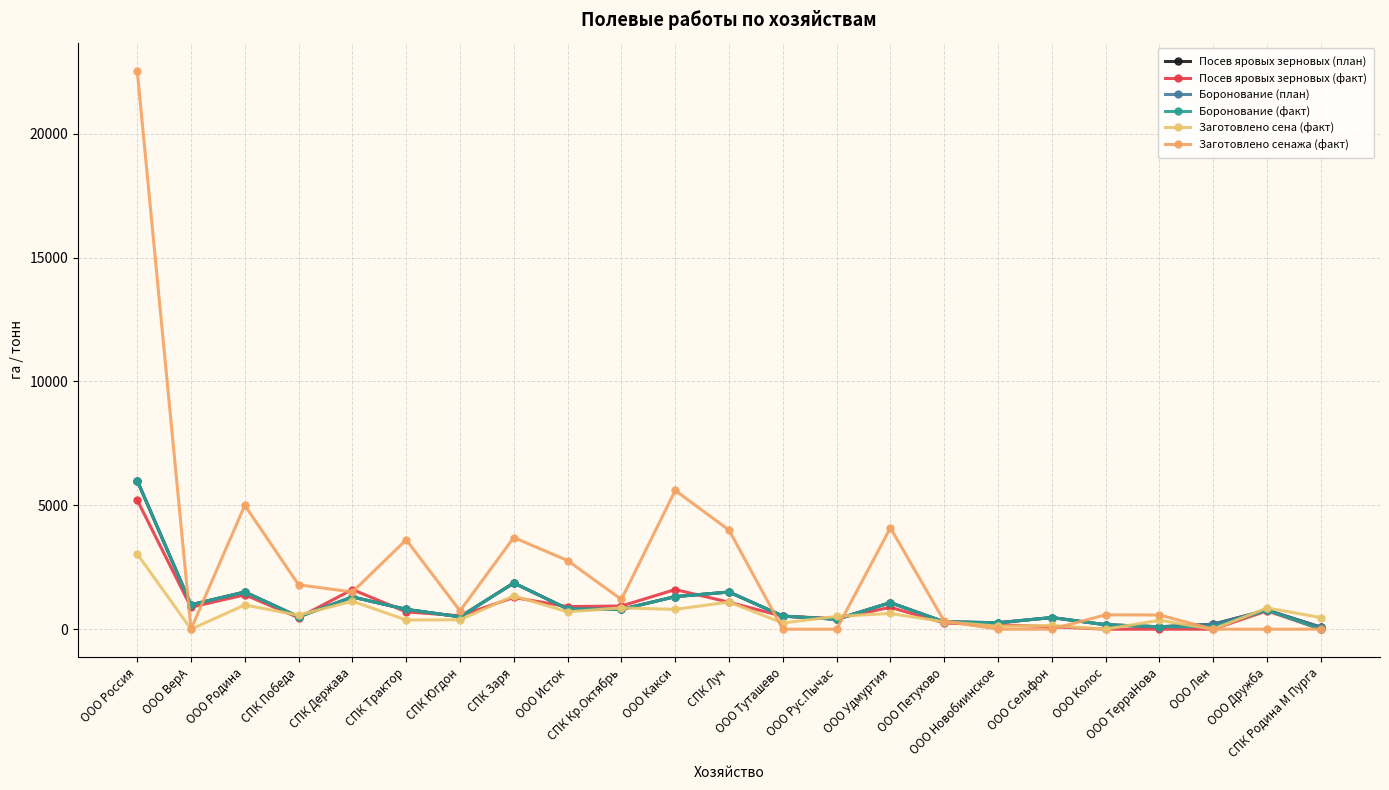

At which category is the sum across all series the highest?

ООО Россия